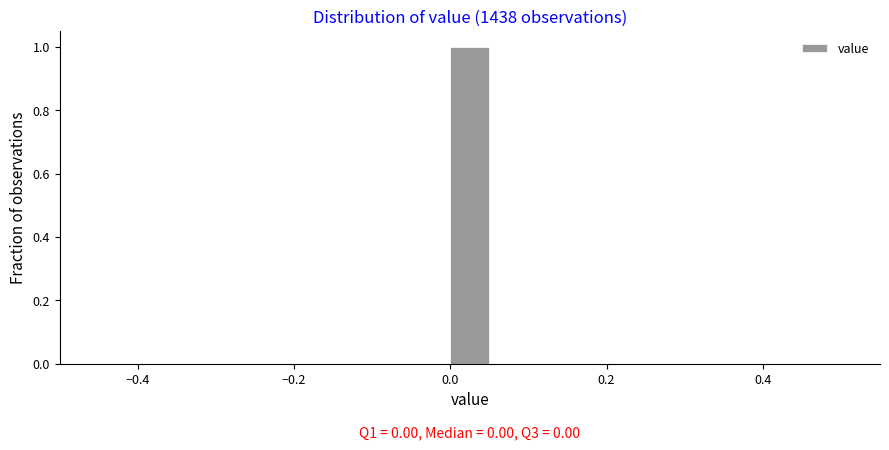

Read against the x-axis, roughly where is the centre of the tallest bar?

0.02